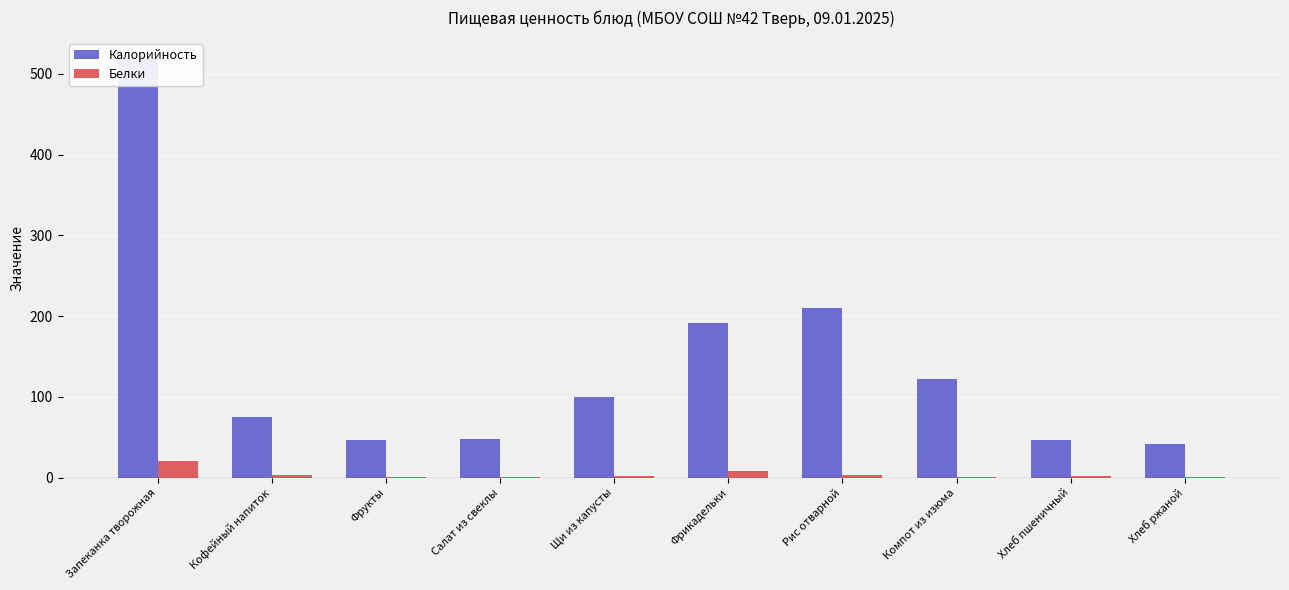

List the series in order of their overall mean, lowest first.

Белки, Калорийность